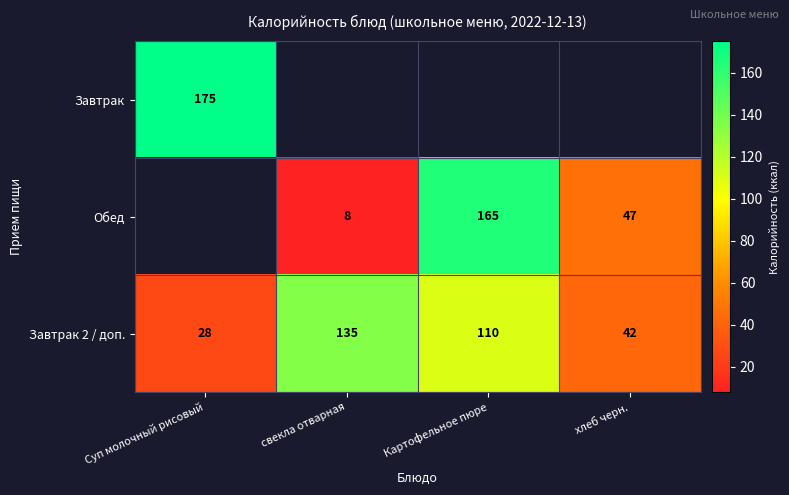

The Завтрак 2 / доп. series shows 16 at хлеб черн.. True or false?

False